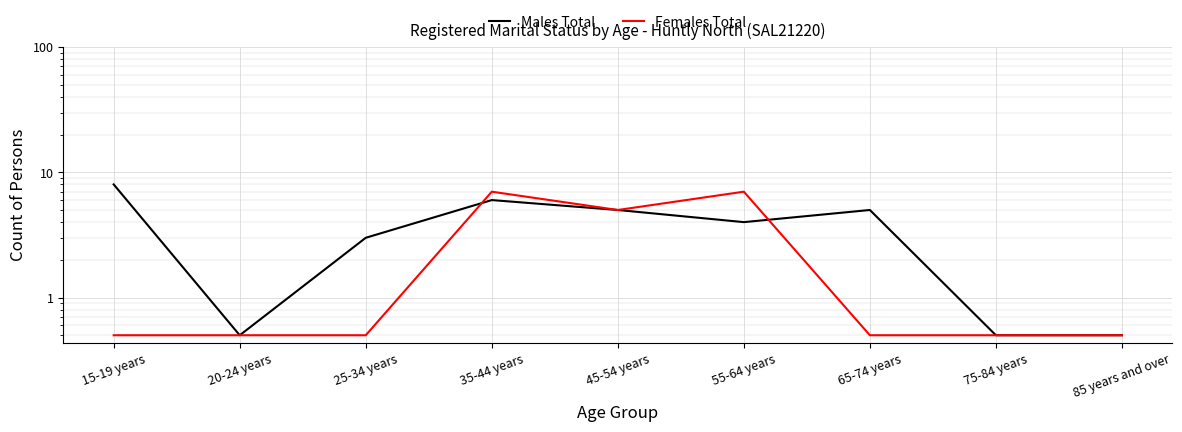

How many distinct data groups are displayed?

2